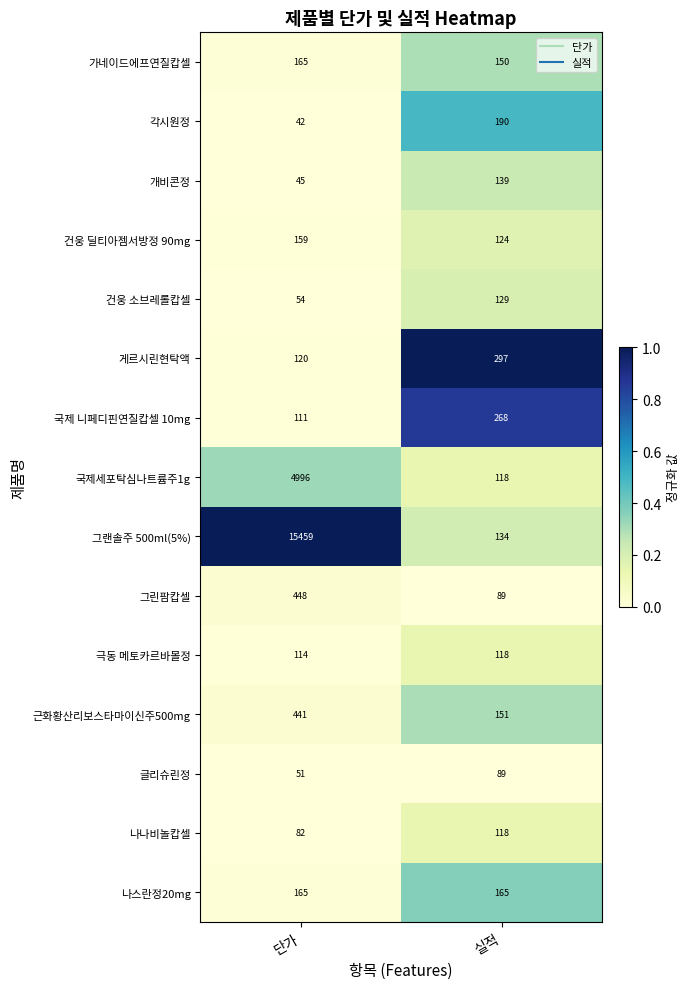

At which label is 개비콘정 closest to 92?

단가